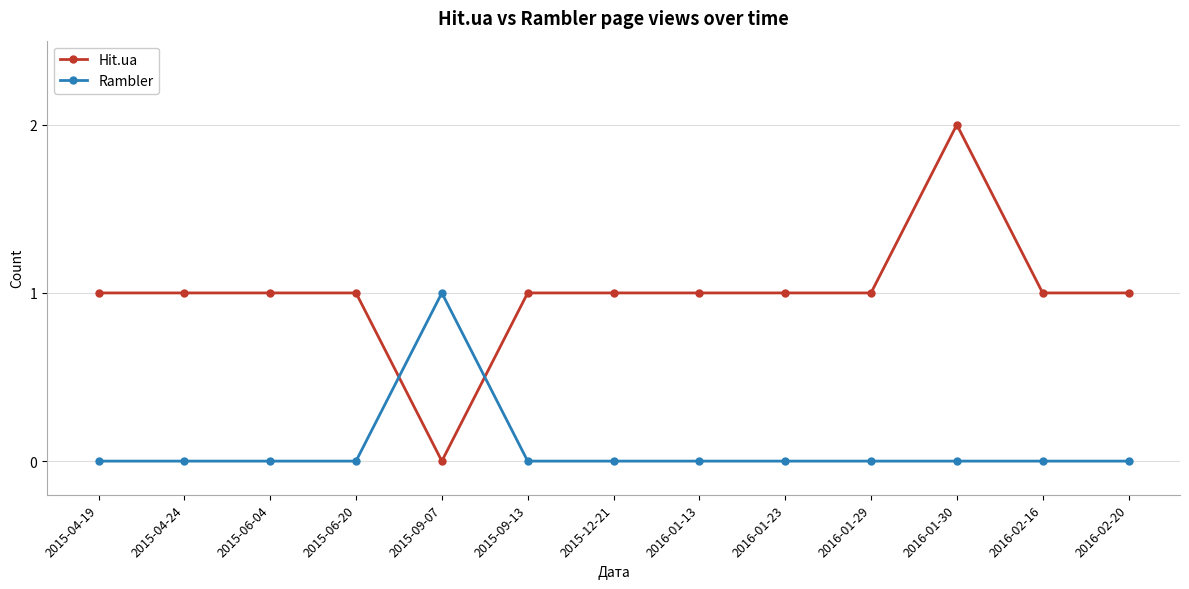

Reading left to right, extract all data points from this chart.

Hit.ua: 1	1	1	1	0	1	1	1	1	1	2	1	1
Rambler: 0	0	0	0	1	0	0	0	0	0	0	0	0